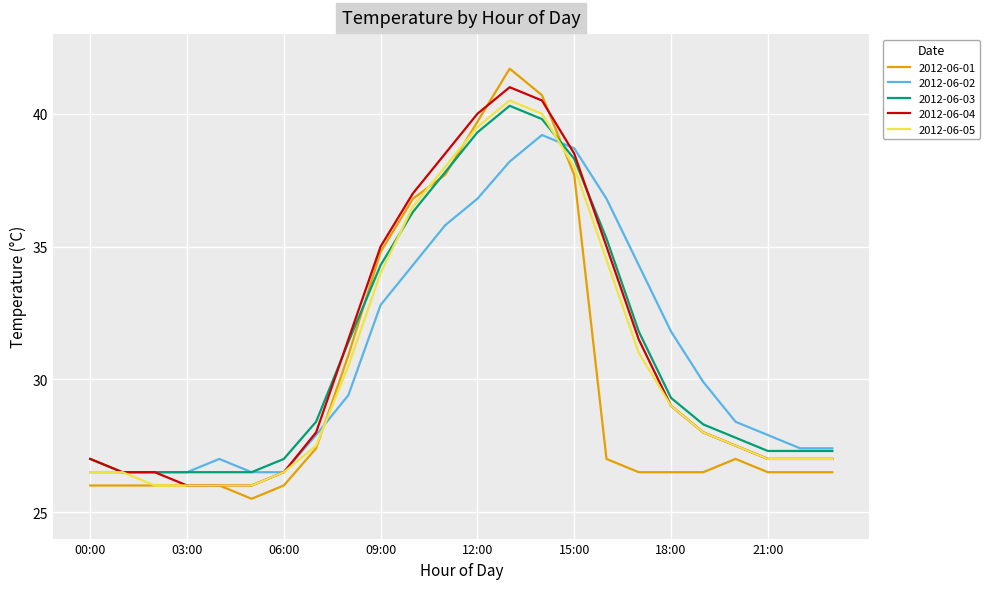

How many lines are shown in the chart?

5